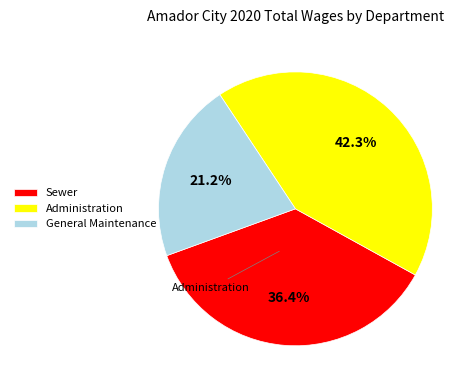

Is it true that General Maintenance is 14% of the pie?

False